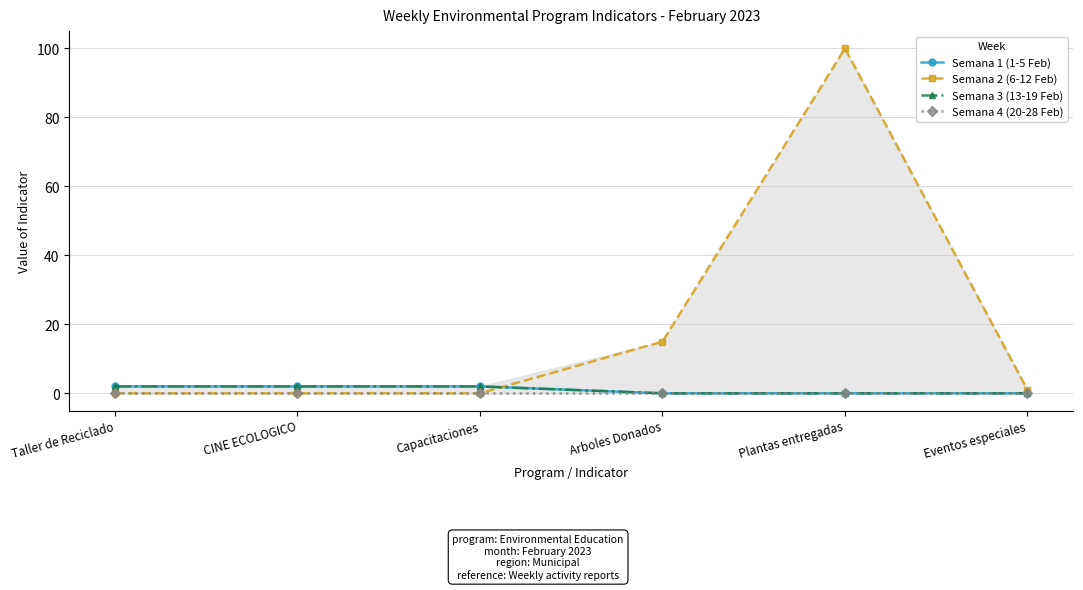

After their last crossing, which series has the higher values: Semana 2 (6-12 Feb) or Semana 3 (13-19 Feb)?

Semana 2 (6-12 Feb)